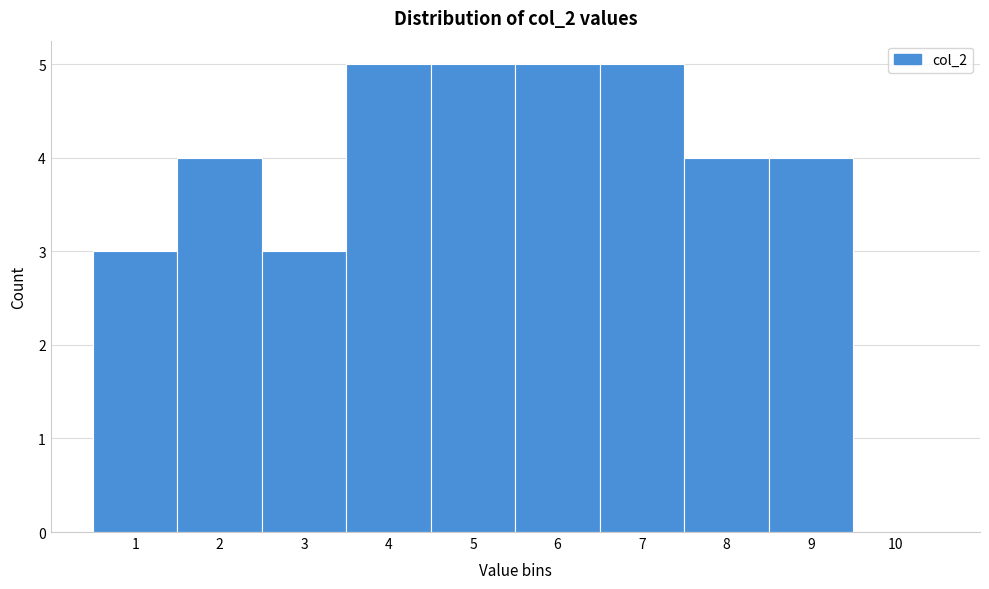

Reading left to right, list every bar in this chart as the range it spans on the x-axis followed by its height. The values are not printed on the chart, so give them approximately, as read against the axis.

0.5 to 1.5: 3
1.5 to 2.5: 4
2.5 to 3.5: 3
3.5 to 4.5: 5
4.5 to 5.5: 5
5.5 to 6.5: 5
6.5 to 7.5: 5
7.5 to 8.5: 4
8.5 to 9.5: 4
9.5 to 10.5: 0